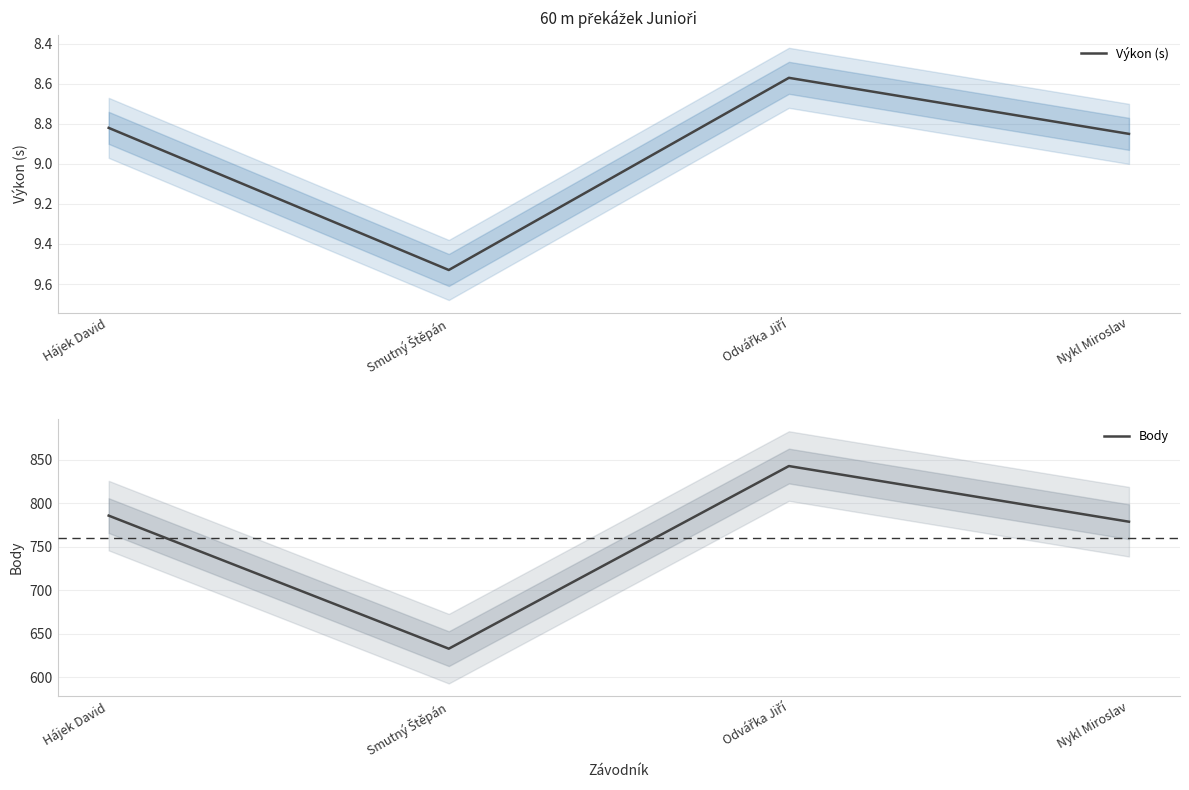

The Výkon (s) series shows 12.7 at Smutný Štěpán. True or false?

False